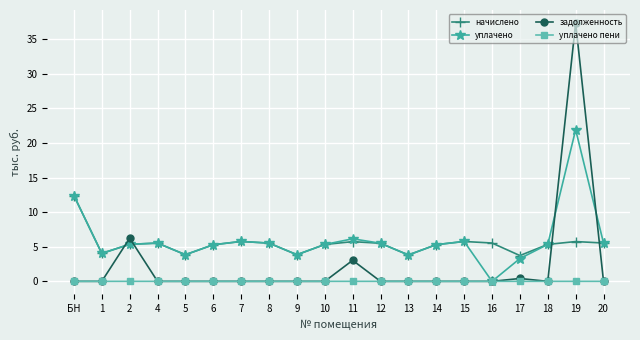

What are all the series names shown in the legend?

начислено, уплачено, задолженность, уплачено пени